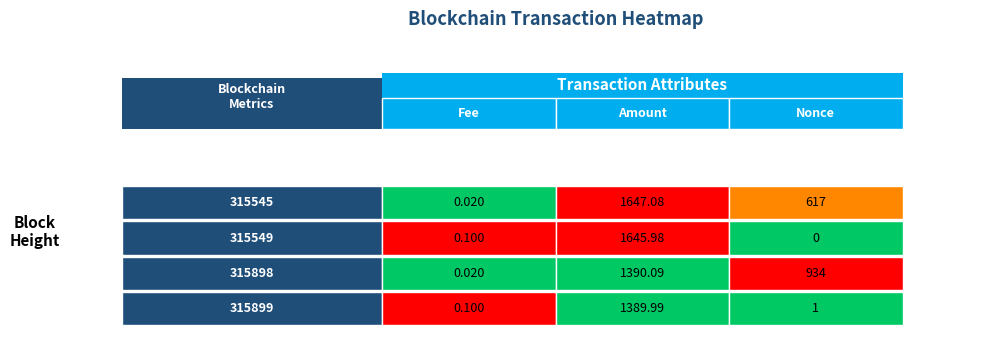

What is the difference between the maximum and minimum values in the 315899 series?

1389.9